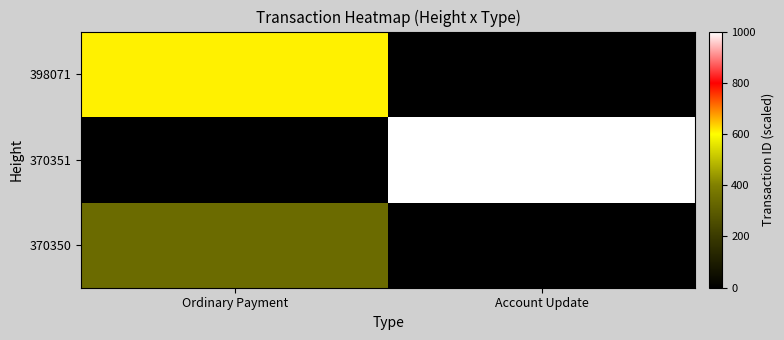

Reading right to left, list all the values displayed in this chart.

370350: Account Update=0.0	Ordinary Payment=342.9
370351: Account Update=1000.0	Ordinary Payment=0.0
398071: Account Update=0.0	Ordinary Payment=611.0